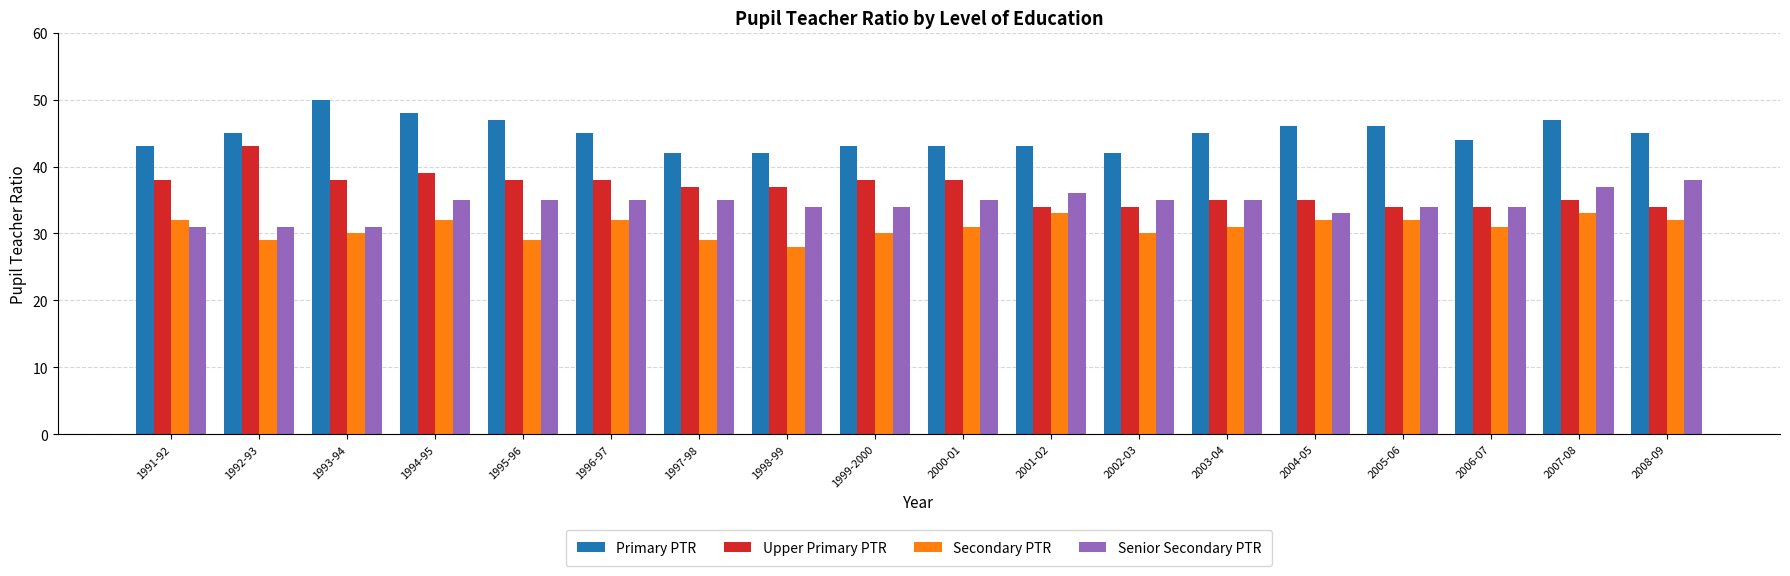

What is the value of the Upper Primary PTR bar at the 16th from the left?

34